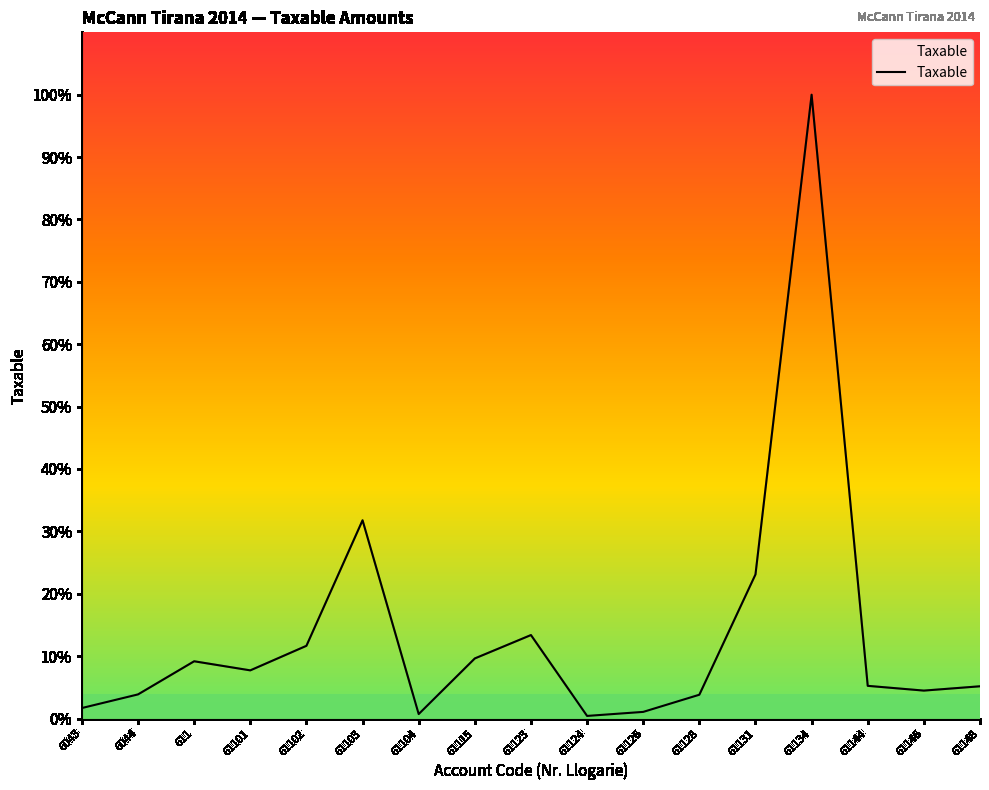

Is this an area chart (filled region under the line)?

Yes